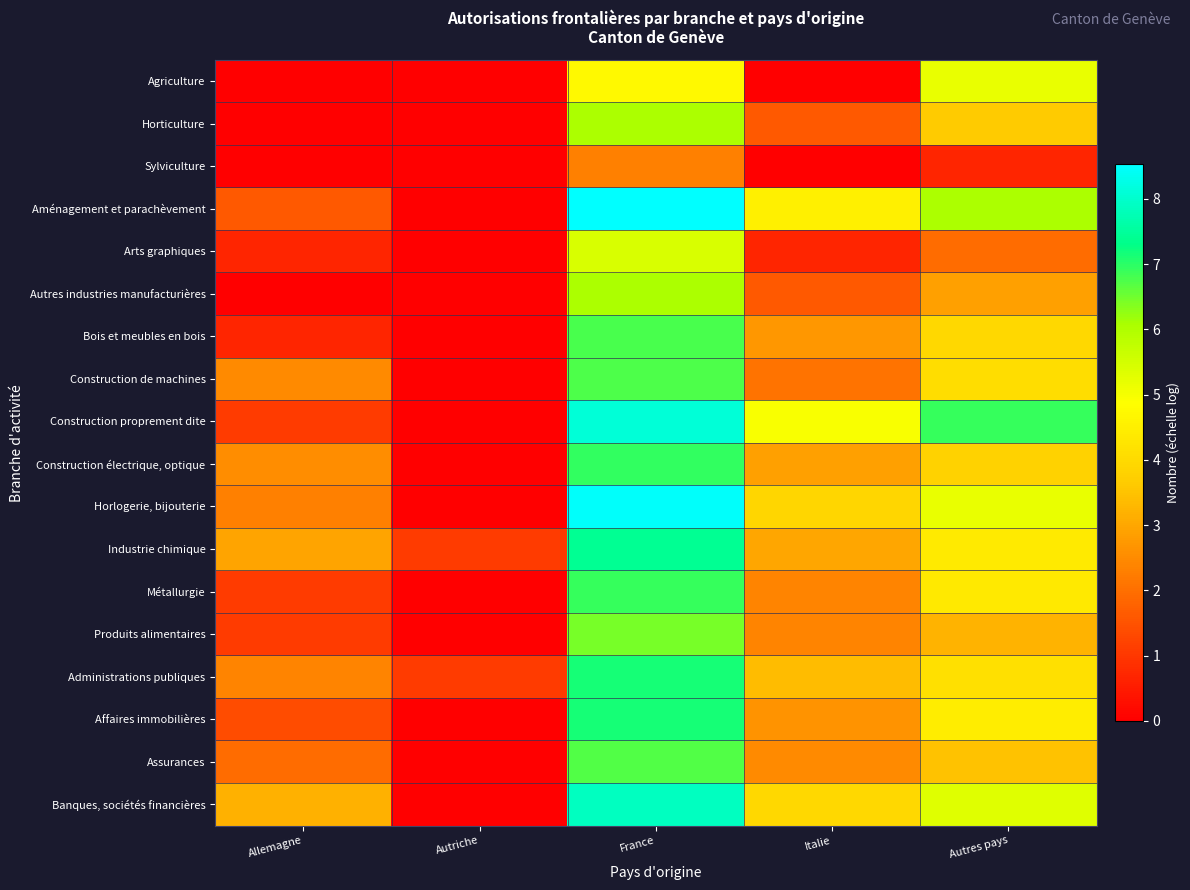

How many distinct data groups are displayed?

18